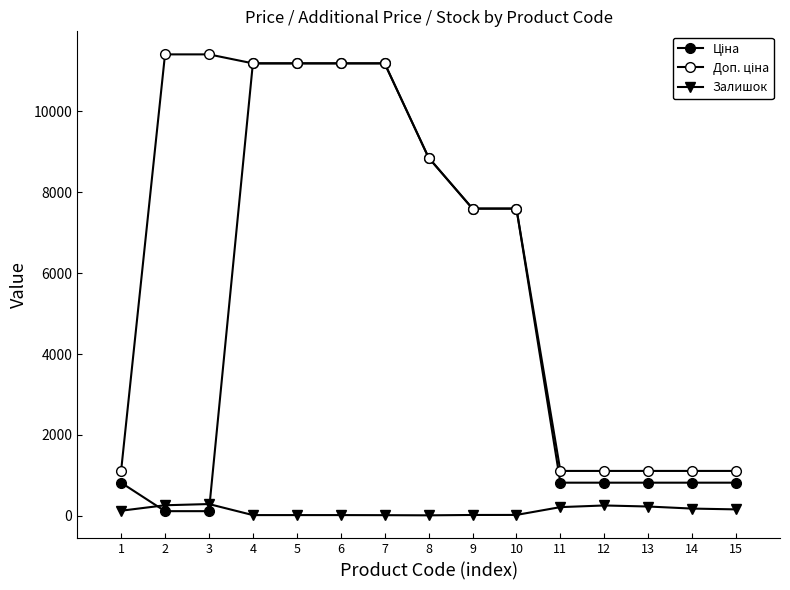

Which series ends up on top after the final intersection of Залишок and Ціна?

Ціна